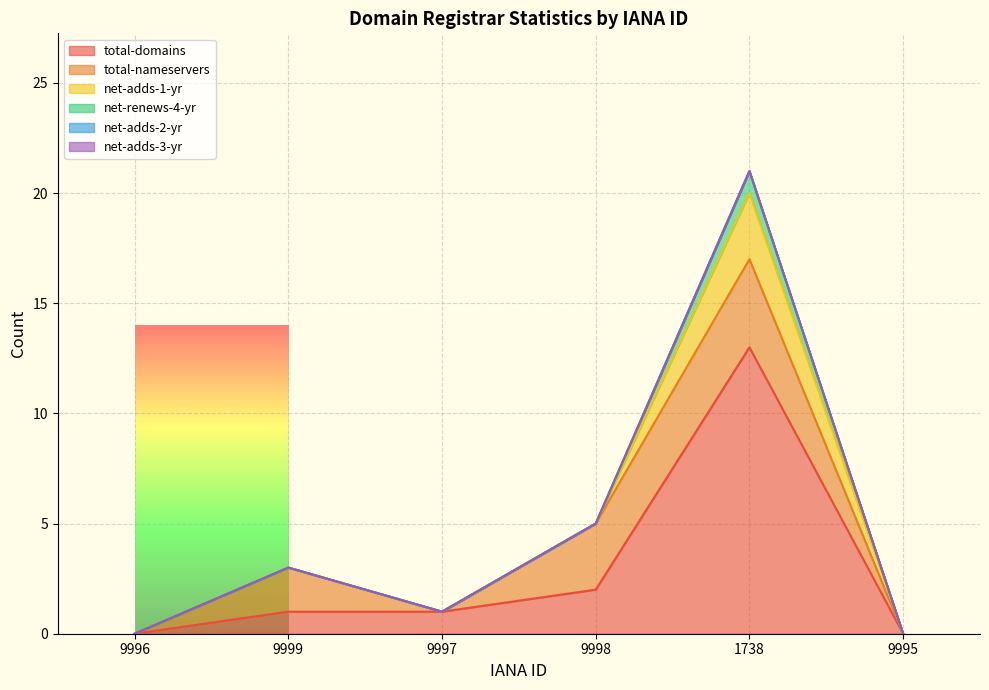

Where is net-renews-4-yr nearest to the value 0?

9996